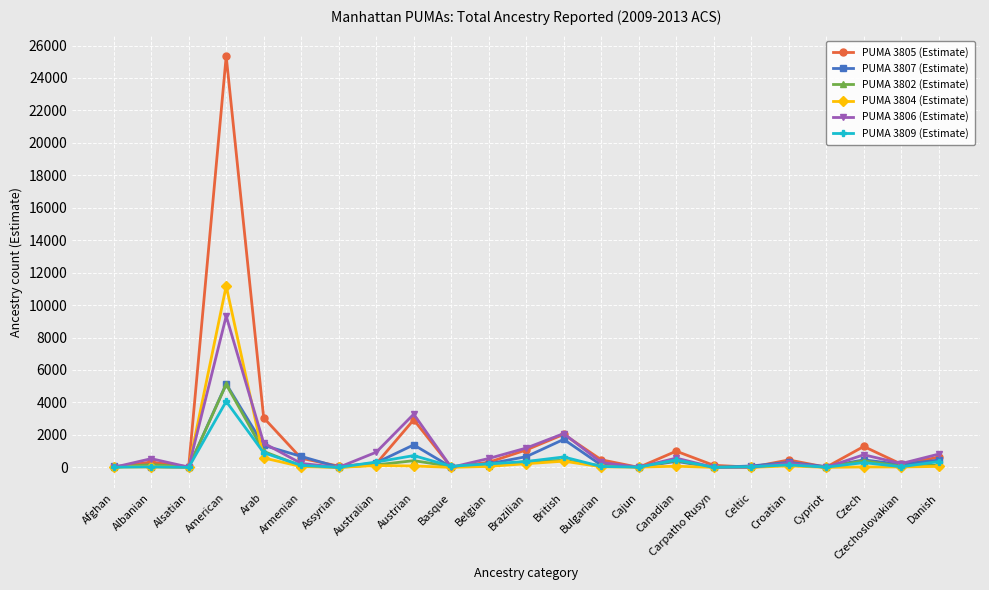

Which series ends up on top after the final intersection of PUMA 3804 (Estimate) and PUMA 3809 (Estimate)?

PUMA 3809 (Estimate)